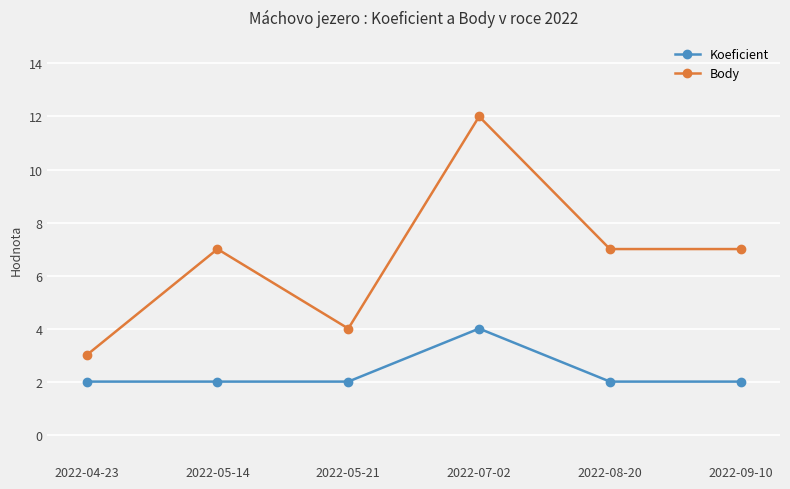

Reading right to left, transcribe all the data shown in this chart.

Koeficient: 2022-09-10=2	2022-08-20=2	2022-07-02=4	2022-05-21=2	2022-05-14=2	2022-04-23=2
Body: 2022-09-10=7	2022-08-20=7	2022-07-02=12	2022-05-21=4	2022-05-14=7	2022-04-23=3